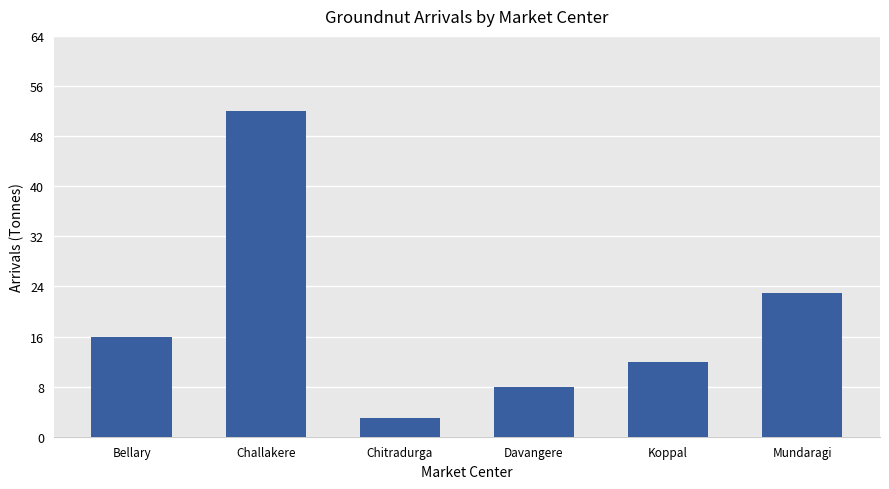

Rank the categories by value from highest to lowest.

Challakere, Mundaragi, Bellary, Koppal, Davangere, Chitradurga